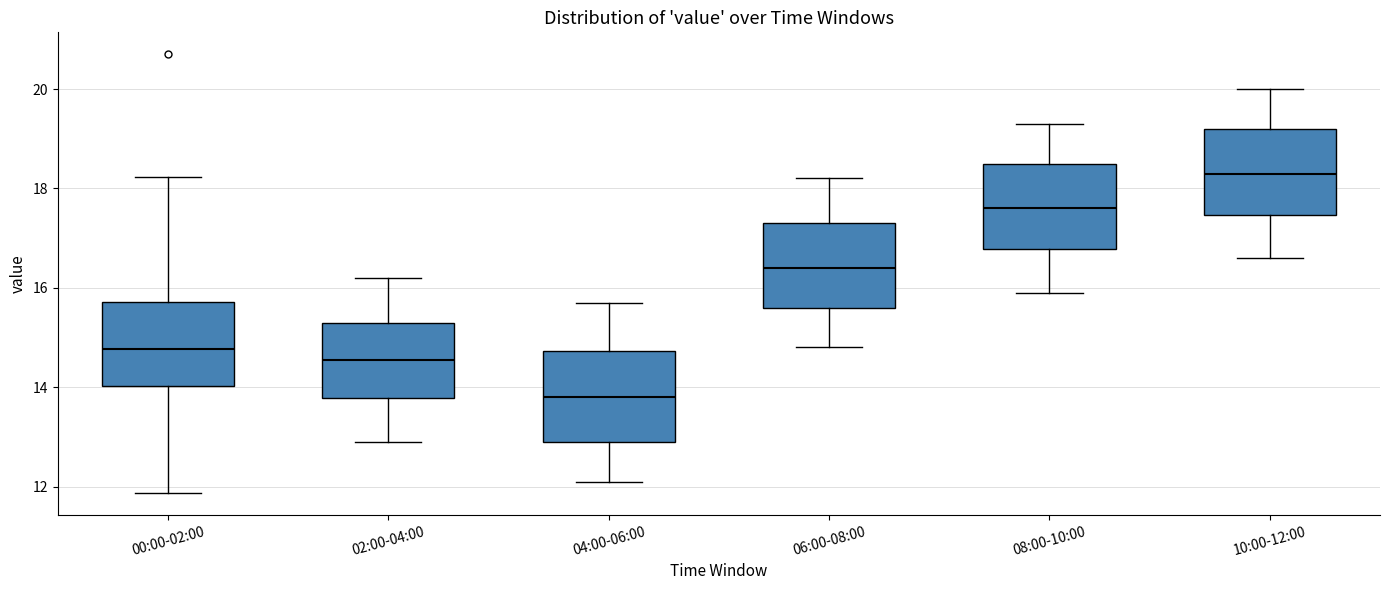

Reading left to right, transcribe this box plot: for each box, give where its median line is, the range the box spans, and where its two whiskers end, as read against the y-axis. The values are not printed on the chart, so give them approximately, as read against the axis.

00:00-02:00: median 14.8, box 14.0 to 15.8, whiskers 11.8 to 18.2
02:00-04:00: median 14.6, box 13.8 to 15.4, whiskers 13.0 to 16.2
04:00-06:00: median 13.8, box 13.0 to 14.8, whiskers 12.2 to 15.8
06:00-08:00: median 16.4, box 15.6 to 17.4, whiskers 14.8 to 18.2
08:00-10:00: median 17.6, box 16.8 to 18.6, whiskers 16.0 to 19.4
10:00-12:00: median 18.4, box 17.4 to 19.2, whiskers 16.6 to 20.0